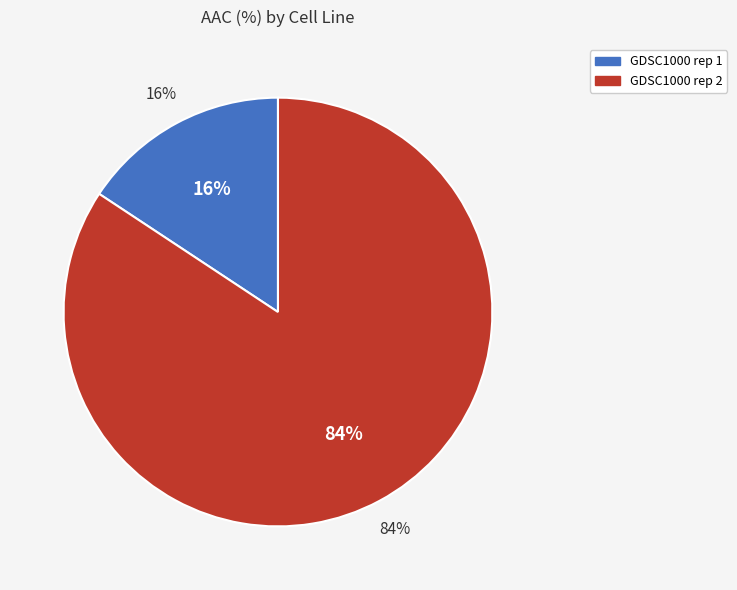

To the nearest percent, what is the average slice percentage?

50%